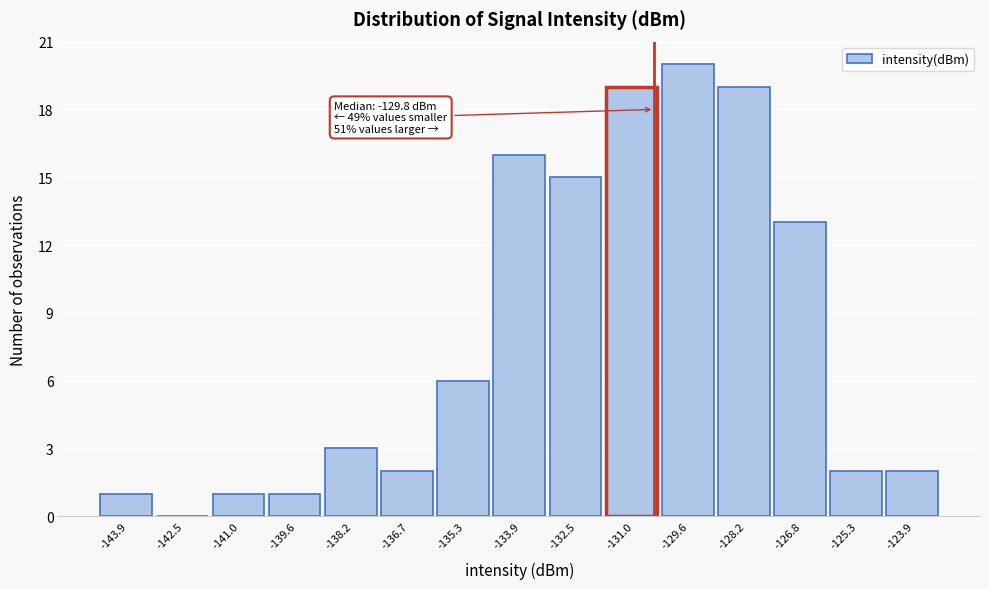

Reading right to left, extract all data points from this chart.

-123.9=2	-125.3=2	-126.8=13	-128.2=19	-129.6=20	-131.0=19	-132.5=15	-133.9=16	-135.3=6	-136.7=2	-138.2=3	-139.6=1	-141.0=1	-142.5=0	-143.9=1